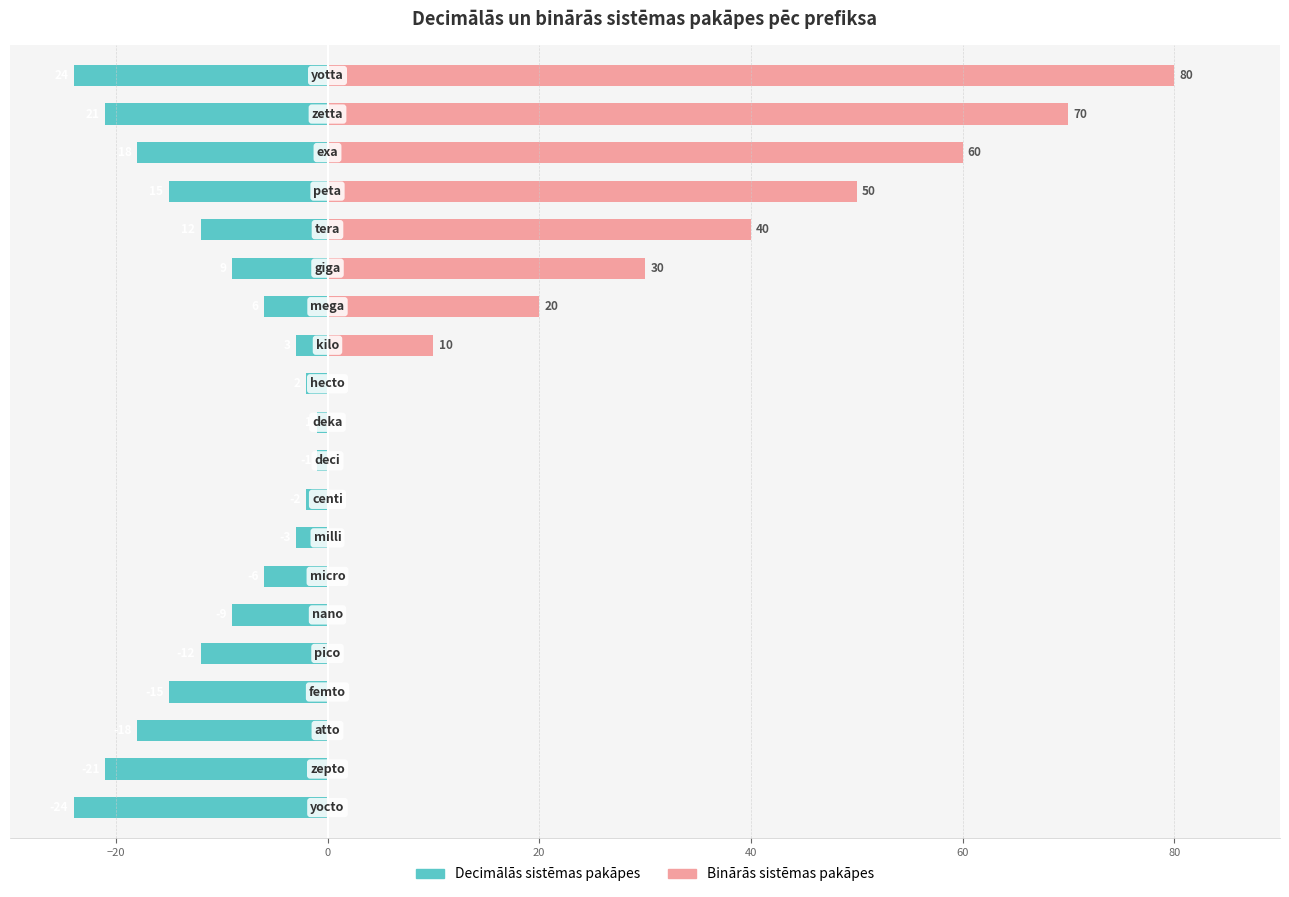

At 14, list the series in order from largest to smallest.

Binārās sistēmas pakāpes, Decimālās sistēmas pakāpes